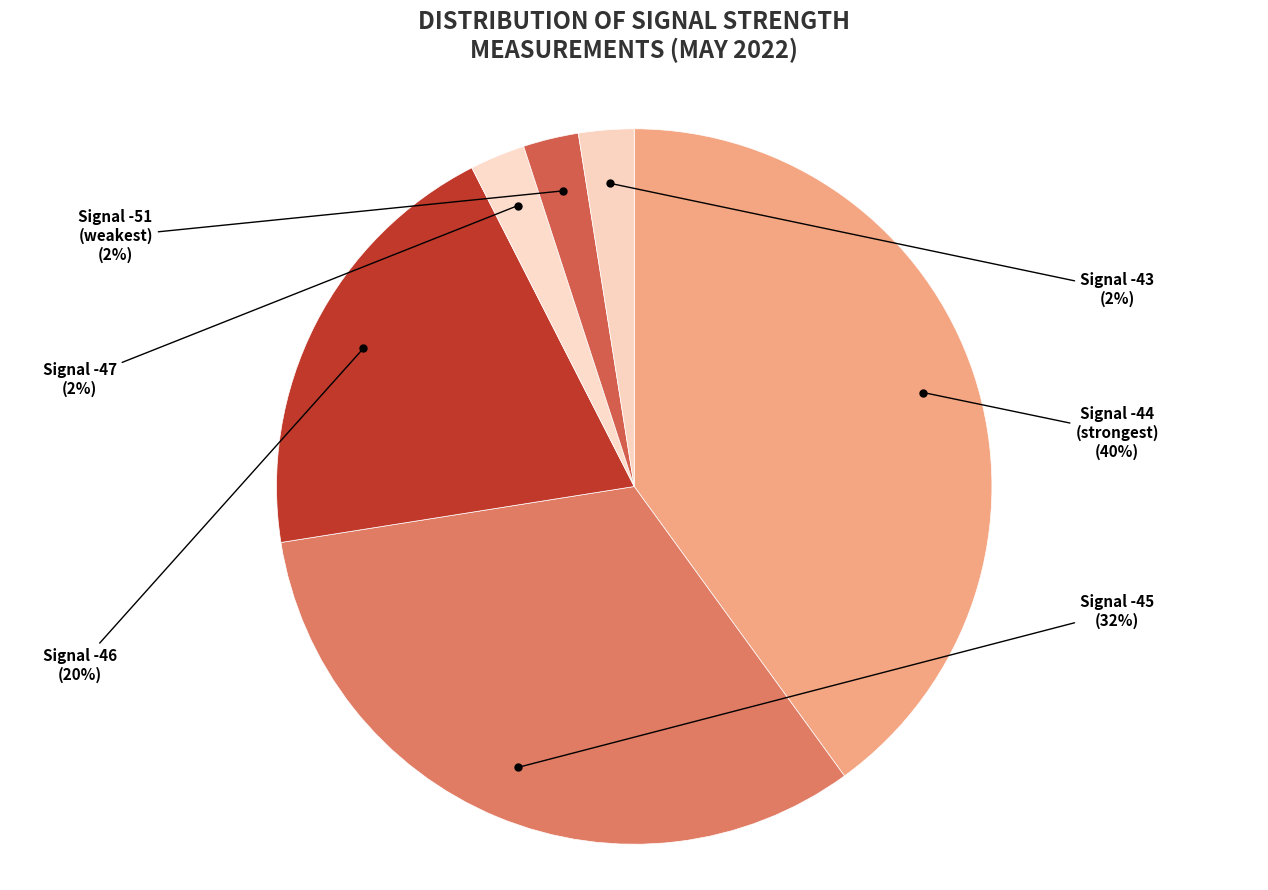

Does any single category account for the majority?

No